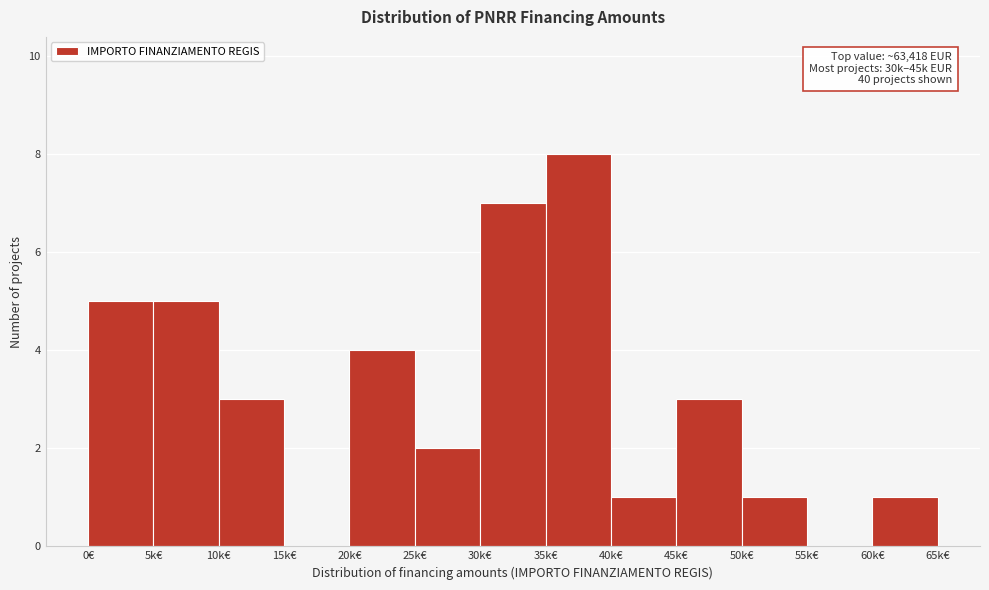

Reading right to left, extract all data points from this chart.

60k€=1	55k€=0	50k€=1	45k€=3	40k€=1	35k€=8	30k€=7	25k€=2	20k€=4	15k€=0	10k€=3	5k€=5	0€=5